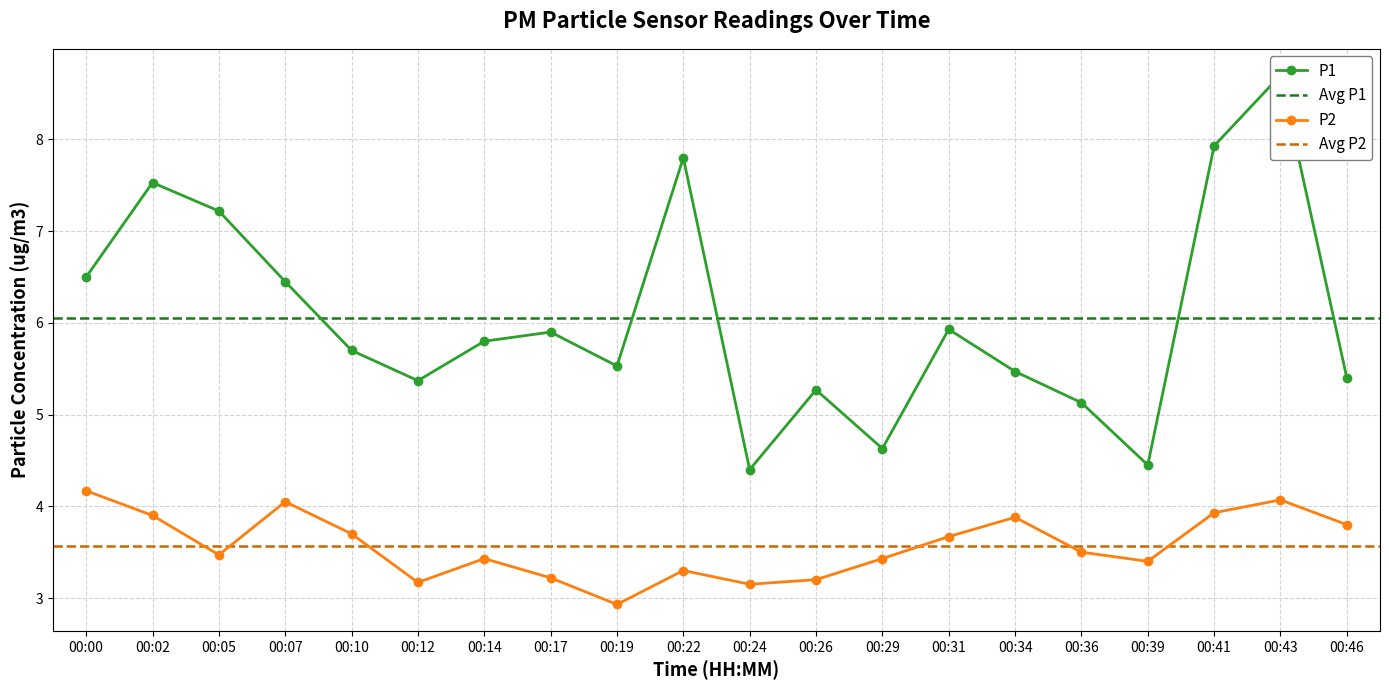

Reading left to right, extract all data points from this chart.

P1: 6.5	7.5	7.2	6.5	5.7	5.4	5.8	5.9	5.5	7.8	4.4	5.3	4.6	5.9	5.5	5.1	4.5	7.9	8.7	5.4
P2: 4.2	3.9	3.5	4.0	3.7	3.2	3.4	3.2	2.9	3.3	3.1	3.2	3.4	3.7	3.9	3.5	3.4	3.9	4.1	3.8